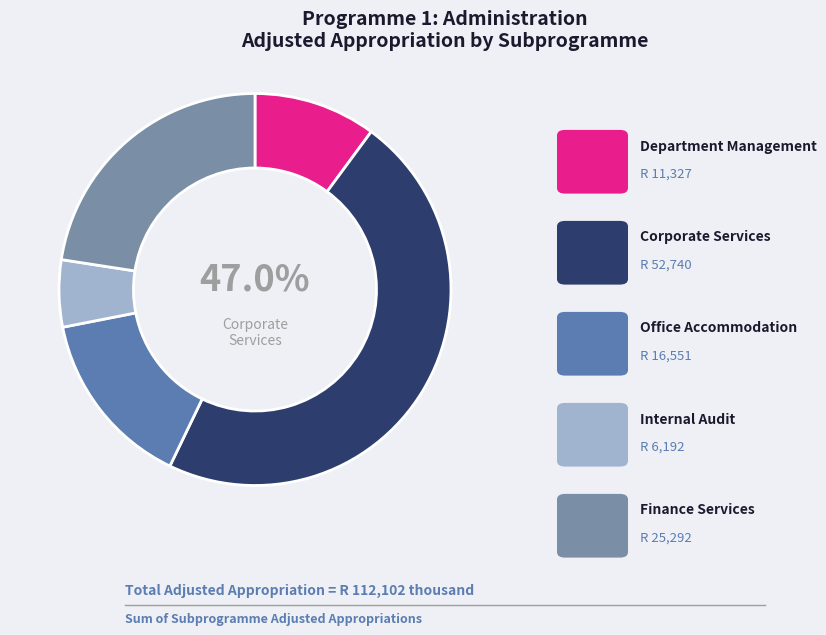

Combined, do Finance Services and Office Accommodation account for over 50%?

No